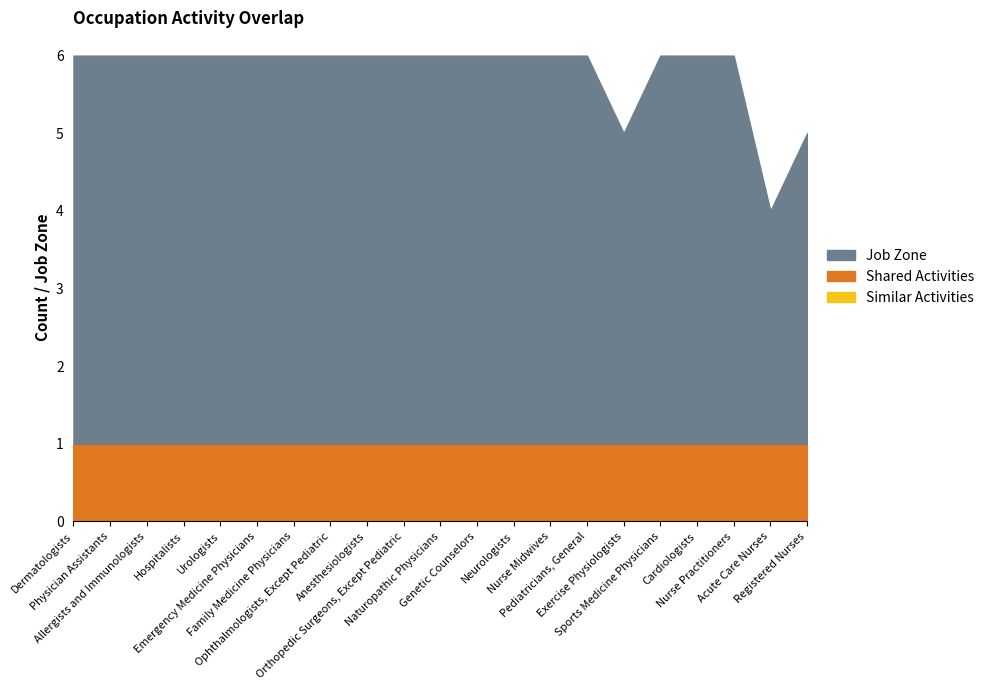

List the series in order of their overall mean, lowest first.

Similar Activities, Shared Activities, Job Zone